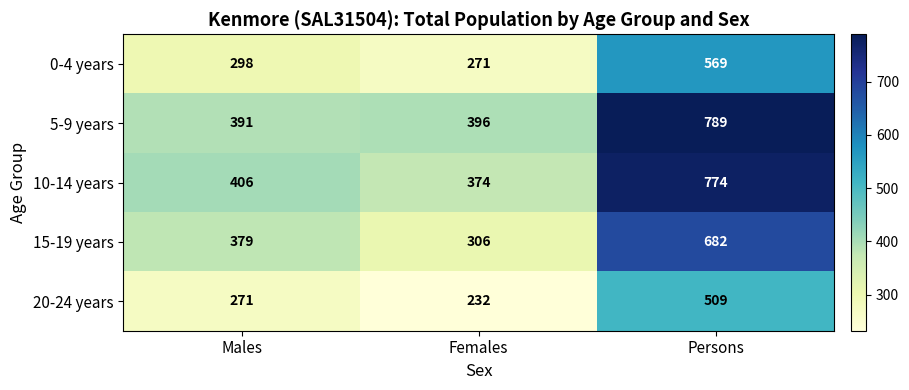

What is the minimum value for 5-9 years?

391